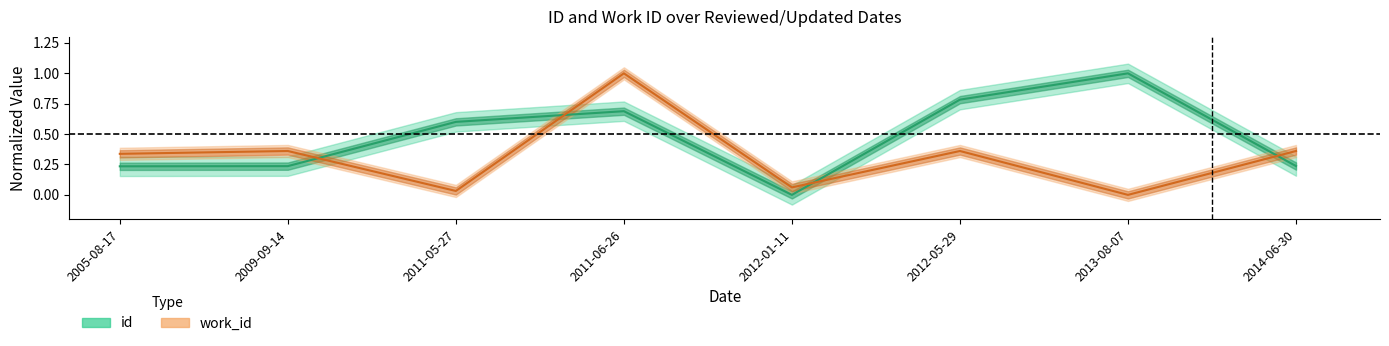

At which category does id reach its first local peak?

2011-06-26